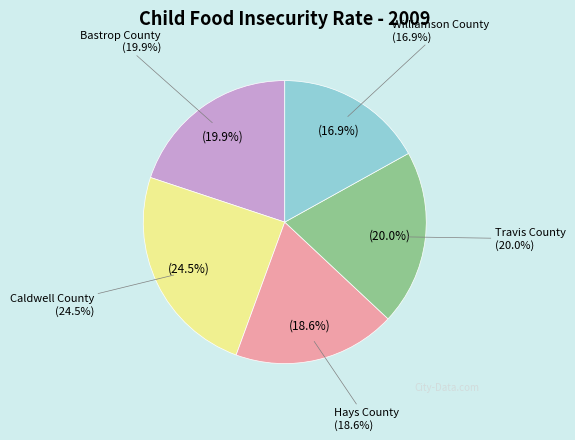

What percentage is the Williamson County slice, to the nearest percent?

17%